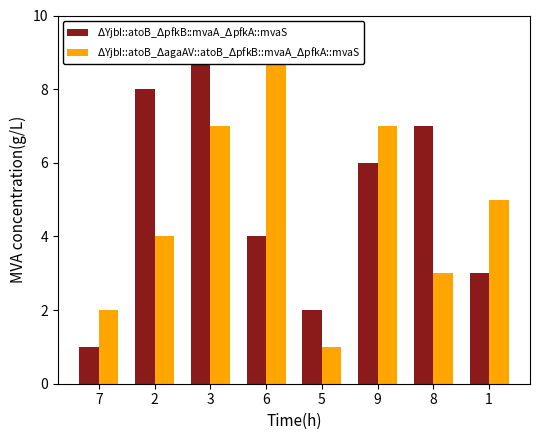

Between 7 and 1, which series saw the biggest shift?

$\Delta$YjbI::atoB_$\Delta$agaAV::atoB_$\Delta$pfkB::mvaA_$\Delta$pfkA::mvaS